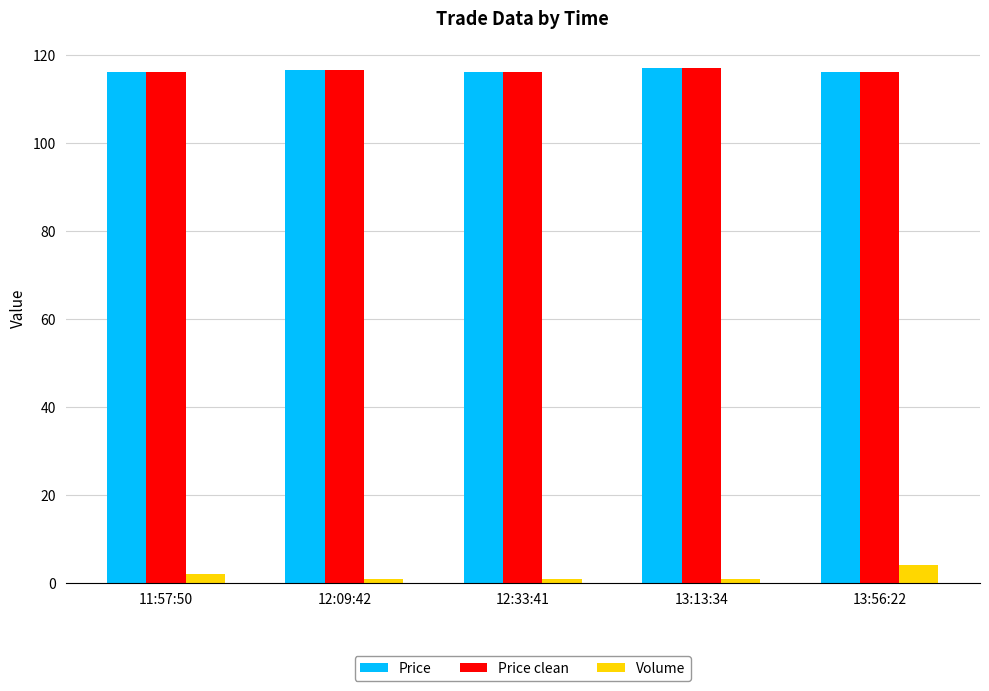

The Price series shows 116.1 at 13:56:22. True or false?

True